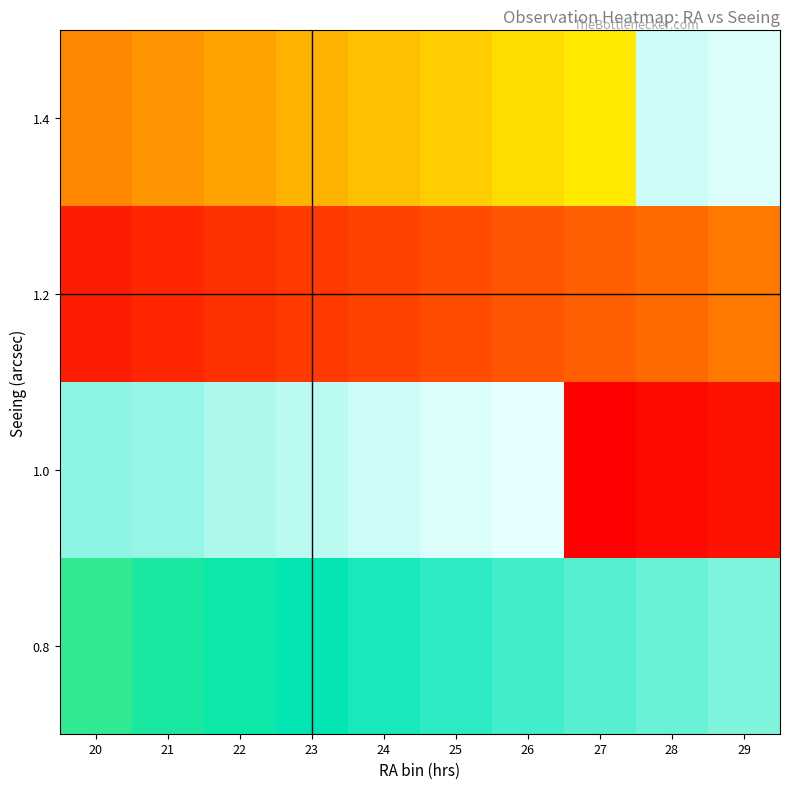

Count the number of categories in the chart.

10